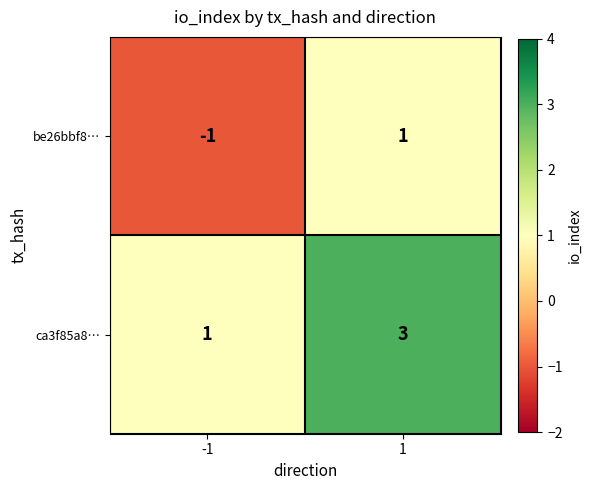

List the series in order of their peak value, highest first.

ca3f85a8…, be26bbf8…